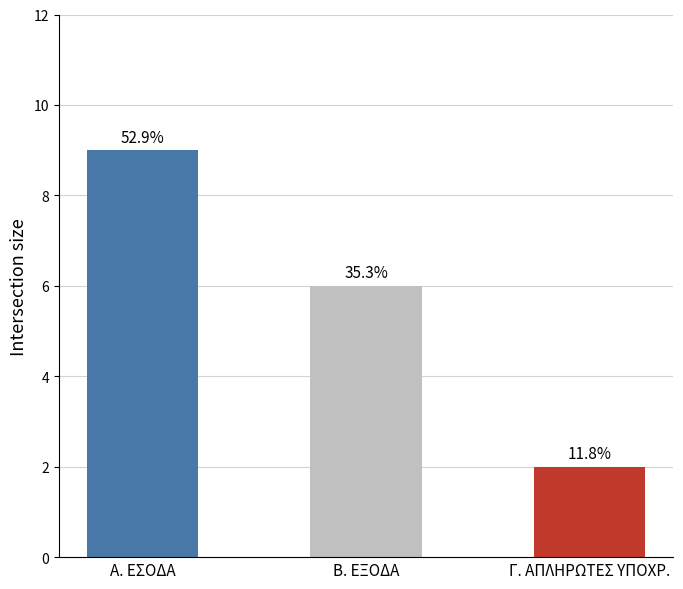

What is the label of the 2nd bar from the left?

Β. ΕΞΟΔΑ